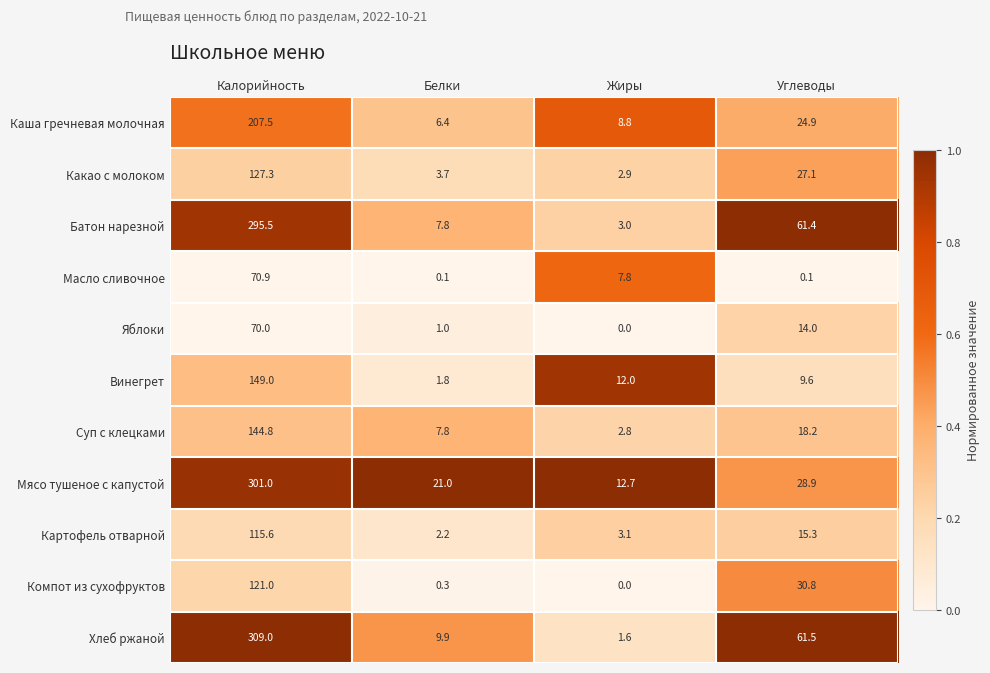

How many series are shown in this chart?

11